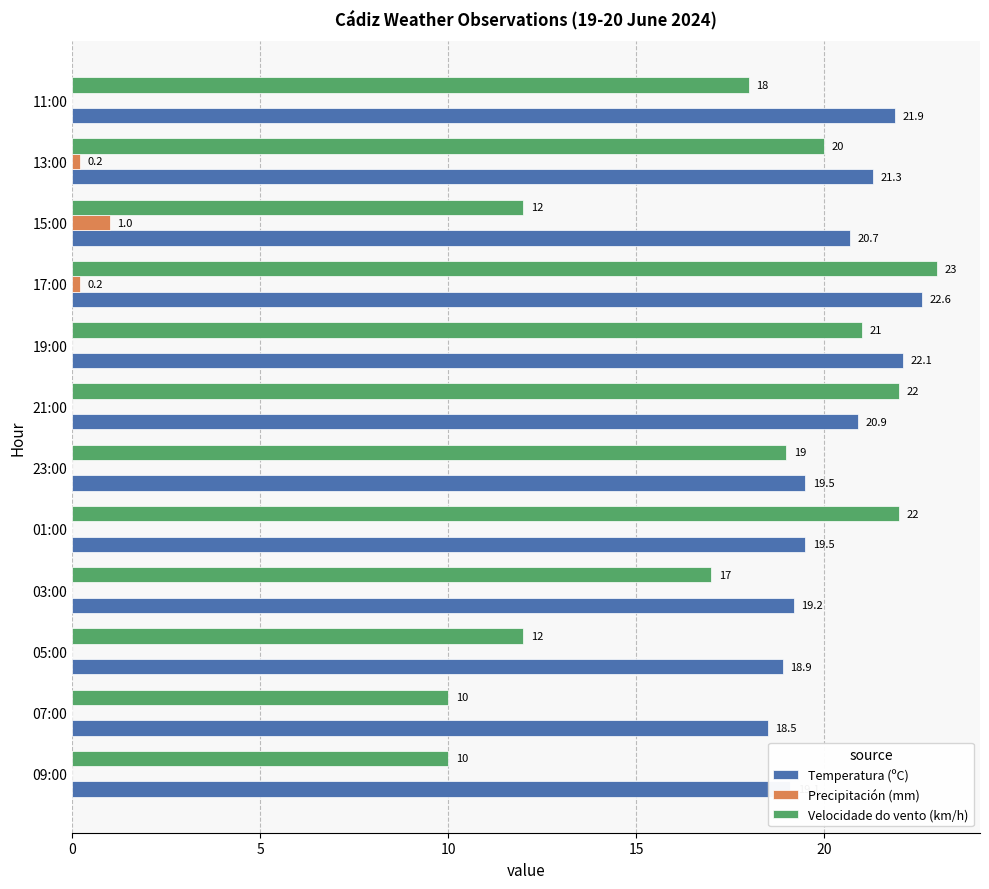

What is the maximum value for Precipitación (mm)?

1.0